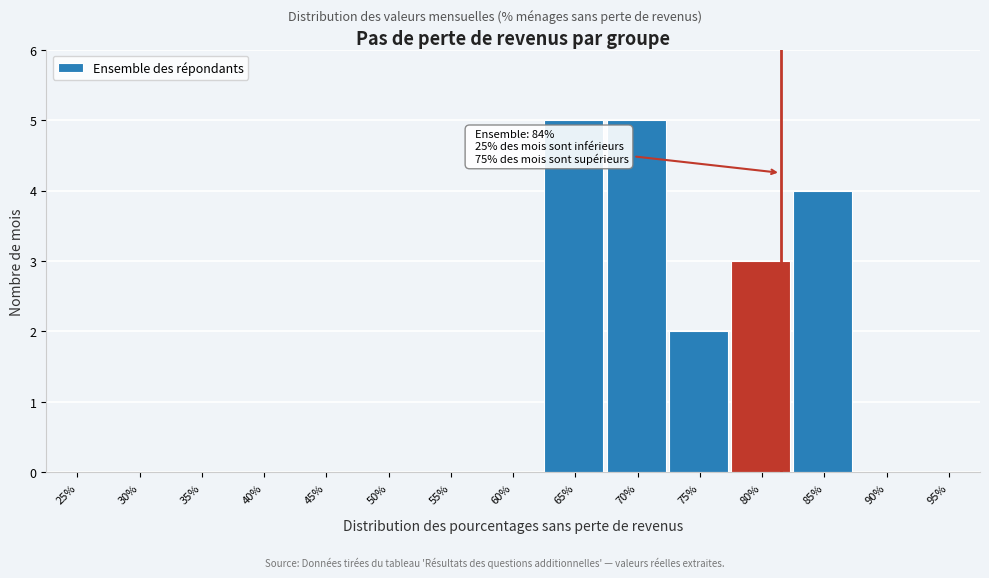

Reading left to right, transcribe all the data shown in this chart.

25%=0	30%=0	35%=0	40%=0	45%=0	50%=0	55%=0	60%=0	65%=5	70%=5	75%=2	80%=3	85%=4	90%=0	95%=0